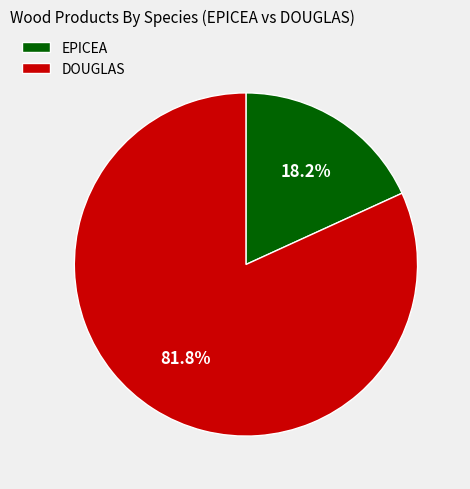

To the nearest percent, what portion does EPICEA represent?

18%